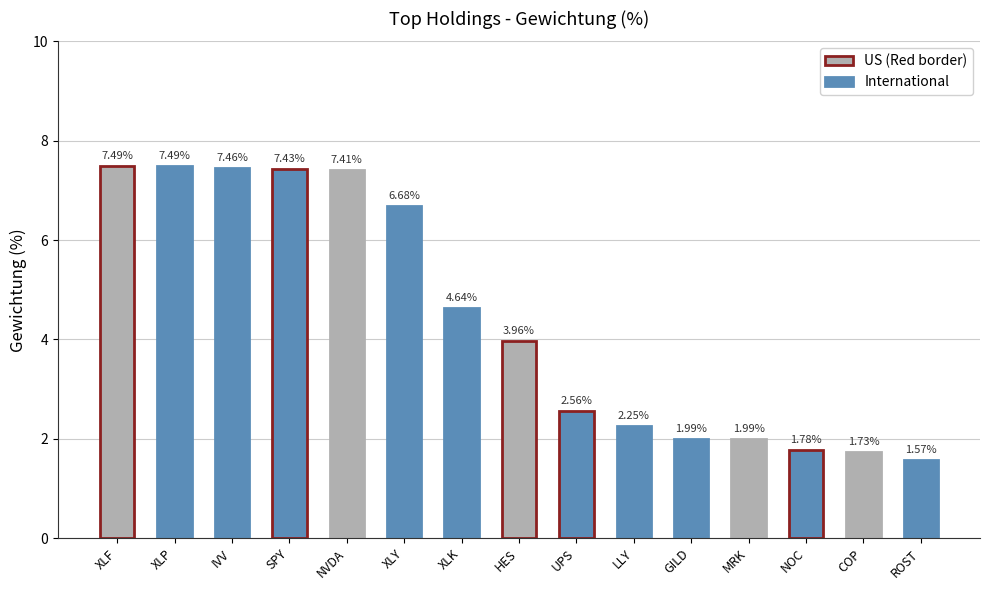

Which category has the lowest value across all series?

ROST